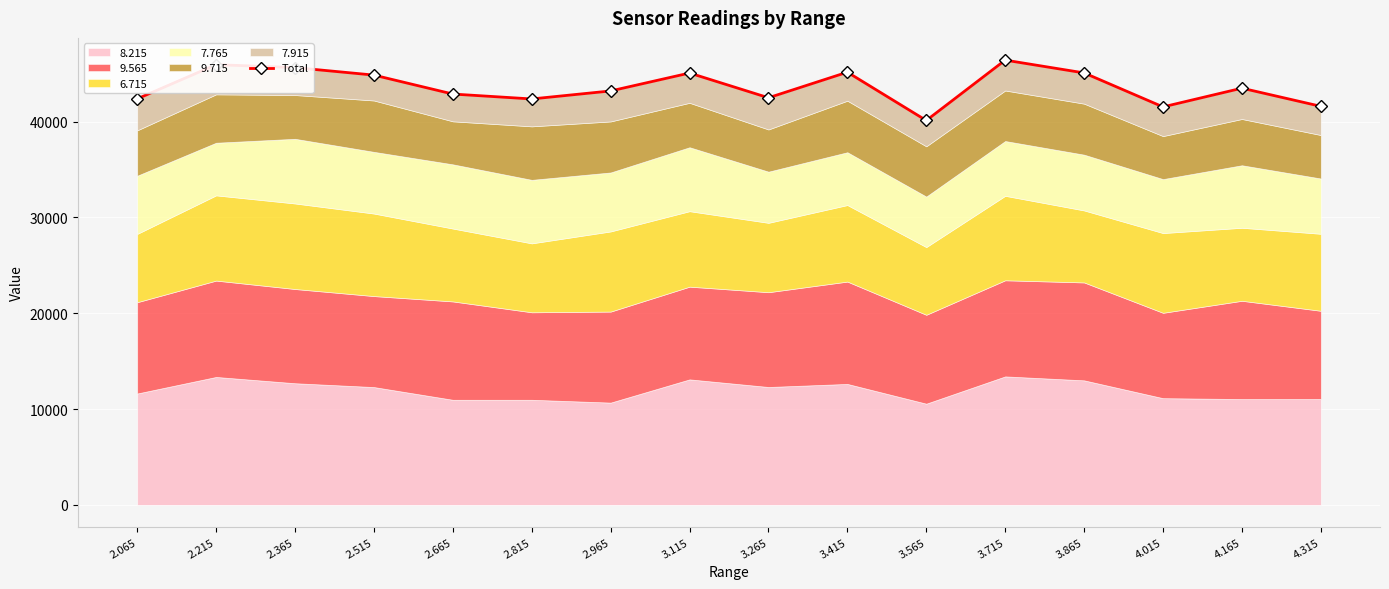

Reading left to right, list all the values displayed in this chart.

2.065=42386.2	2.215=45955.0	2.365=45649.1	2.515=44865.4	2.665=42887.2	2.815=42374.2	2.965=43210.9	3.115=45081.6	3.265=42500.0	3.415=45168.9	3.565=40126.0	3.715=46428.5	3.865=45092.7	4.015=41545.6	4.165=43499.9	4.315=41604.5